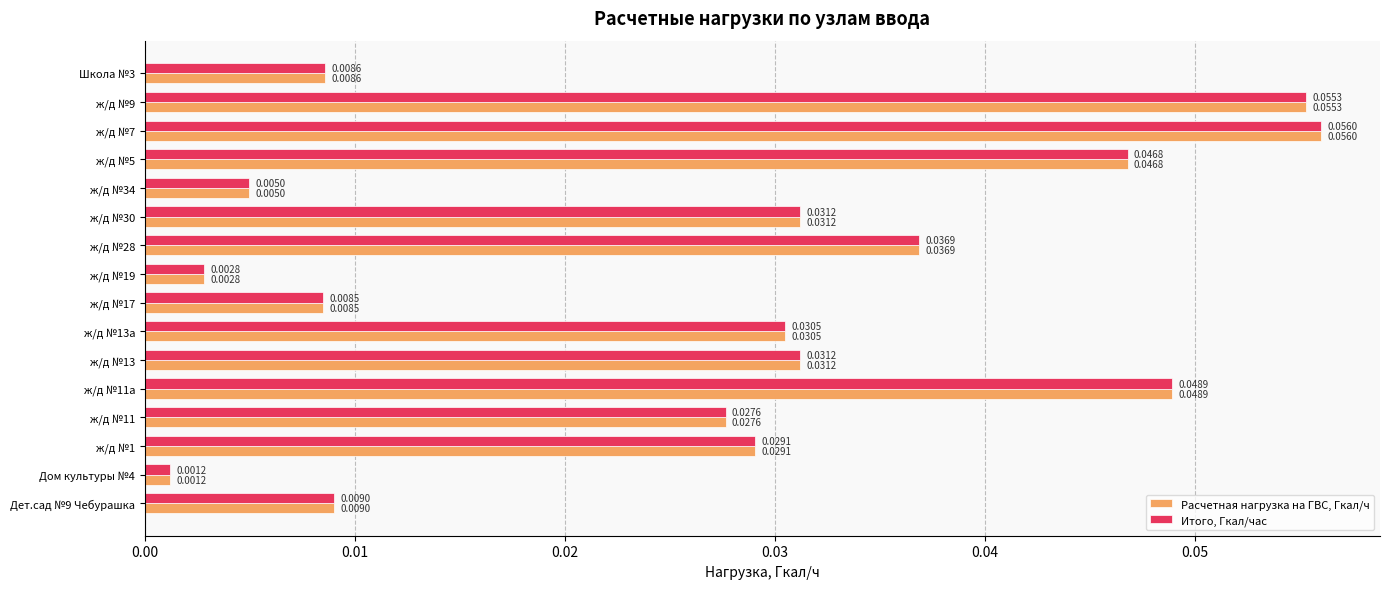

Is the value of Расчетная нагрузка на ГВС, Гкал/ч at ж/д №13а greater than the value of Итого, Гкал/час at ж/д №28?

No